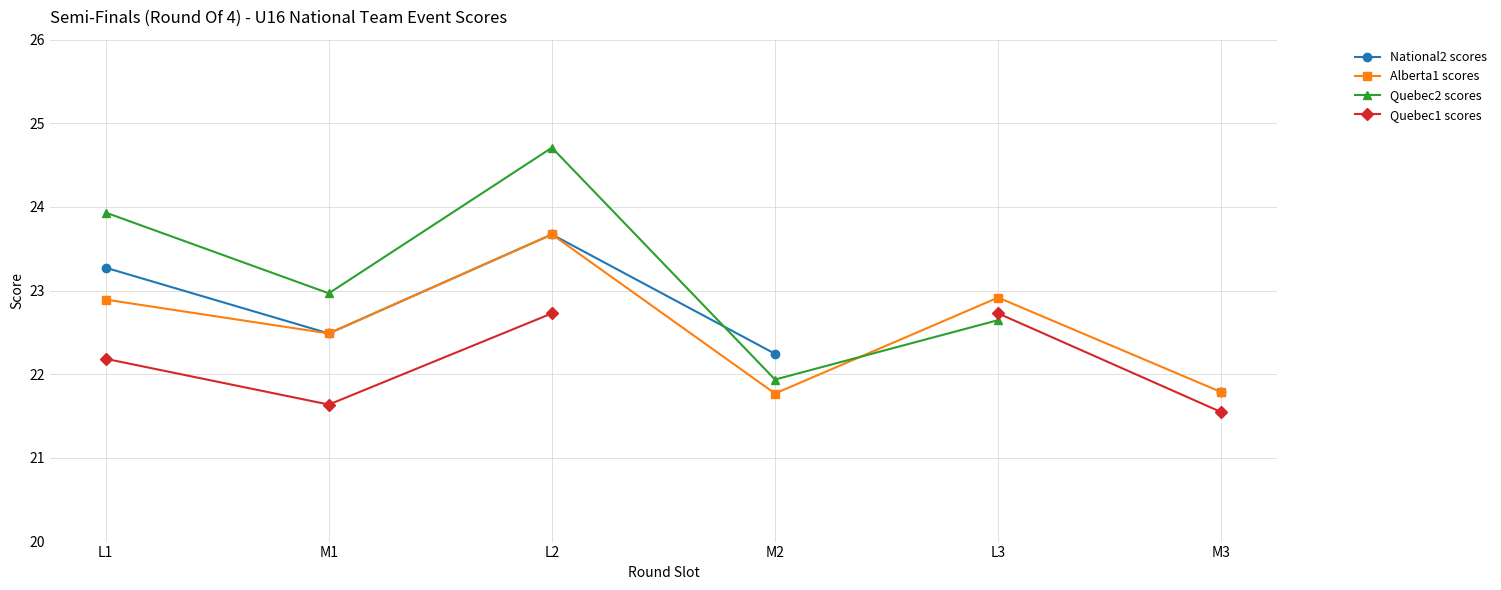

What is the label of the 6th point from the left?

M3